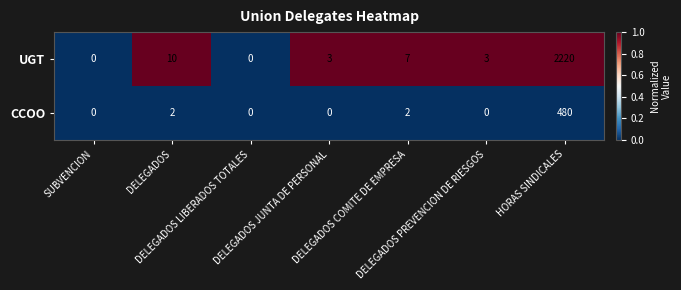

Rank the series by their maximum value, from lowest to highest.

CCOO, UGT